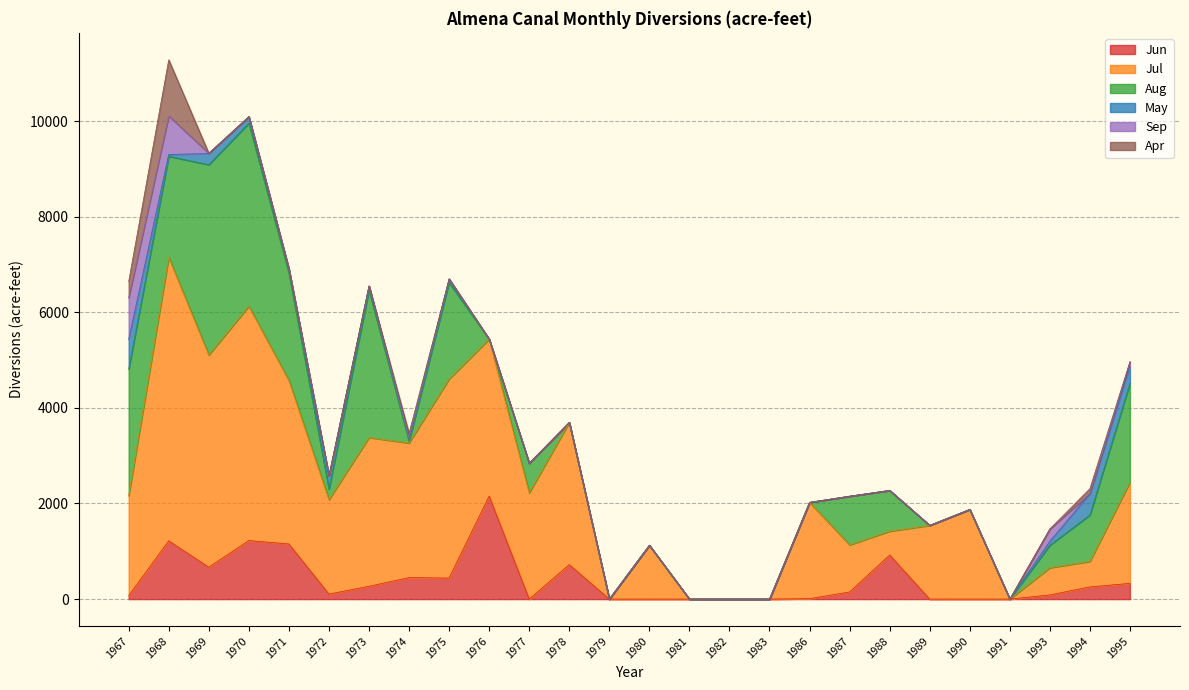

What are all the series names shown in the legend?

Jun, Jul, Aug, May, Sep, Apr